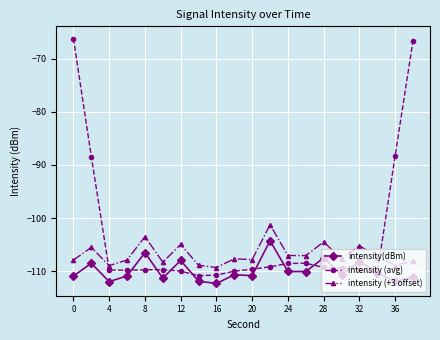

What is the difference between the maximum and minimum values in the intensity (avg) series?

44.5